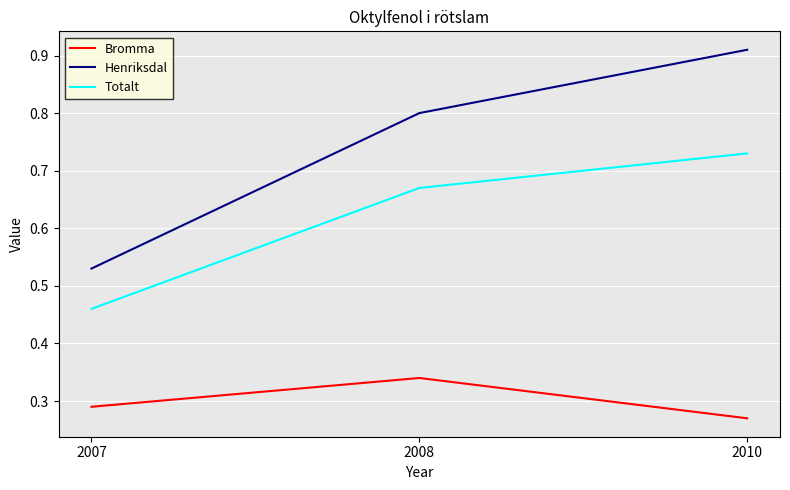

Which label corresponds to the largest value in the chart?

2010